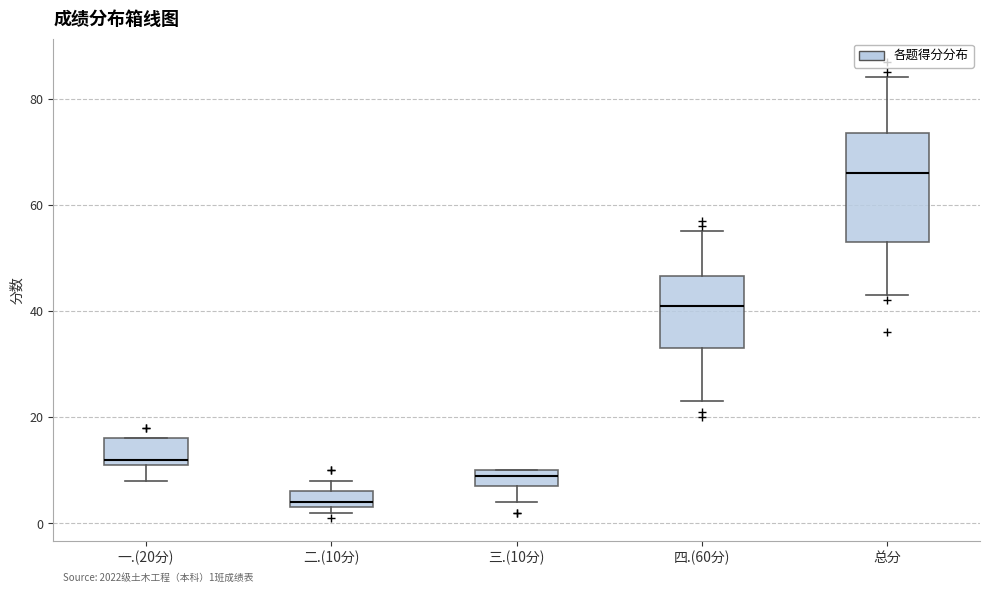

Which box's median line is the highest?

总分